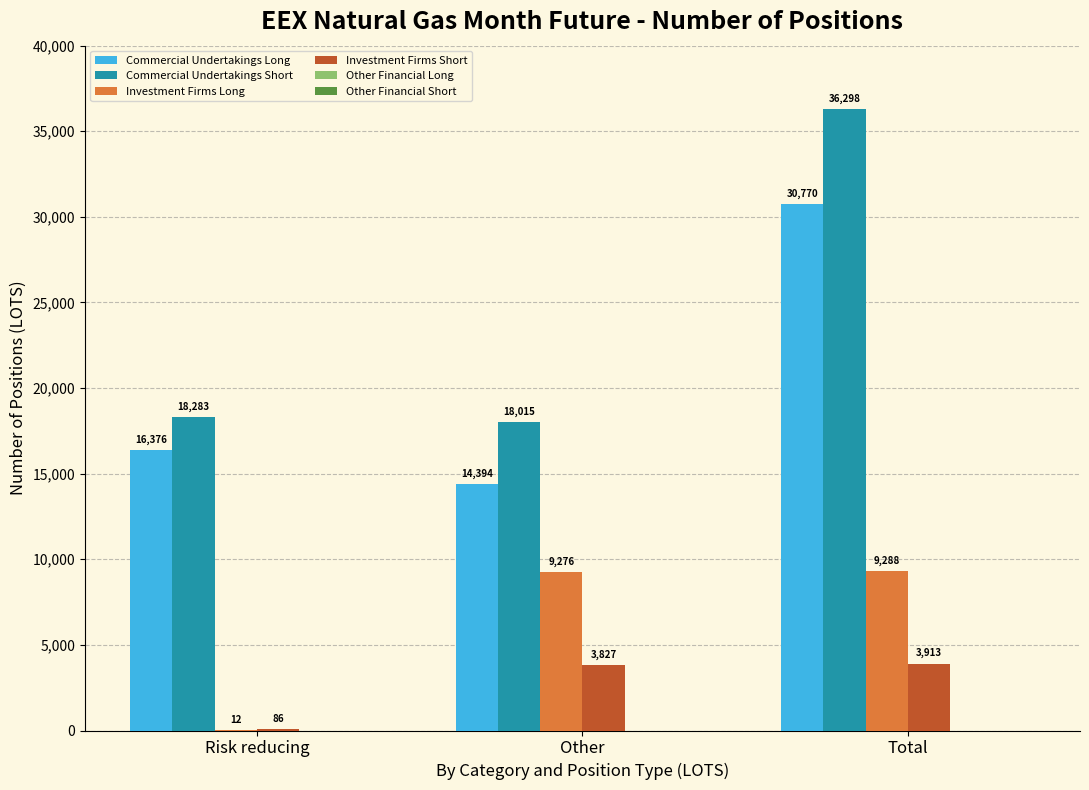

Which series has the largest total across all categories?

Commercial Undertakings Short